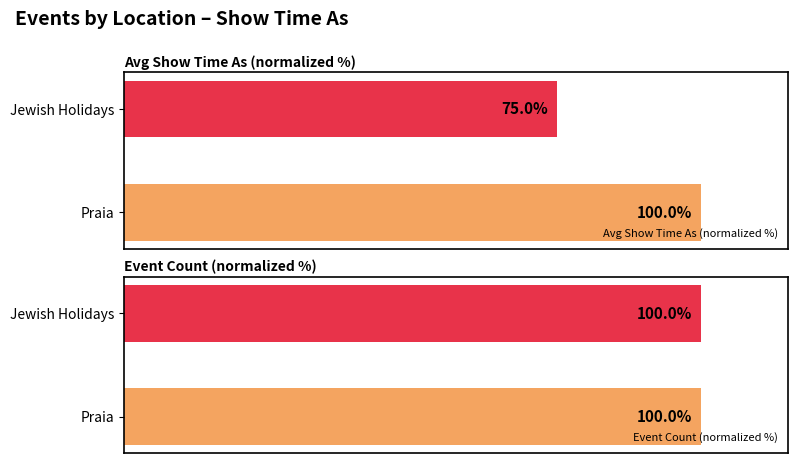

What is the sum of all Avg Show Time As (normalized %) values?

175.0